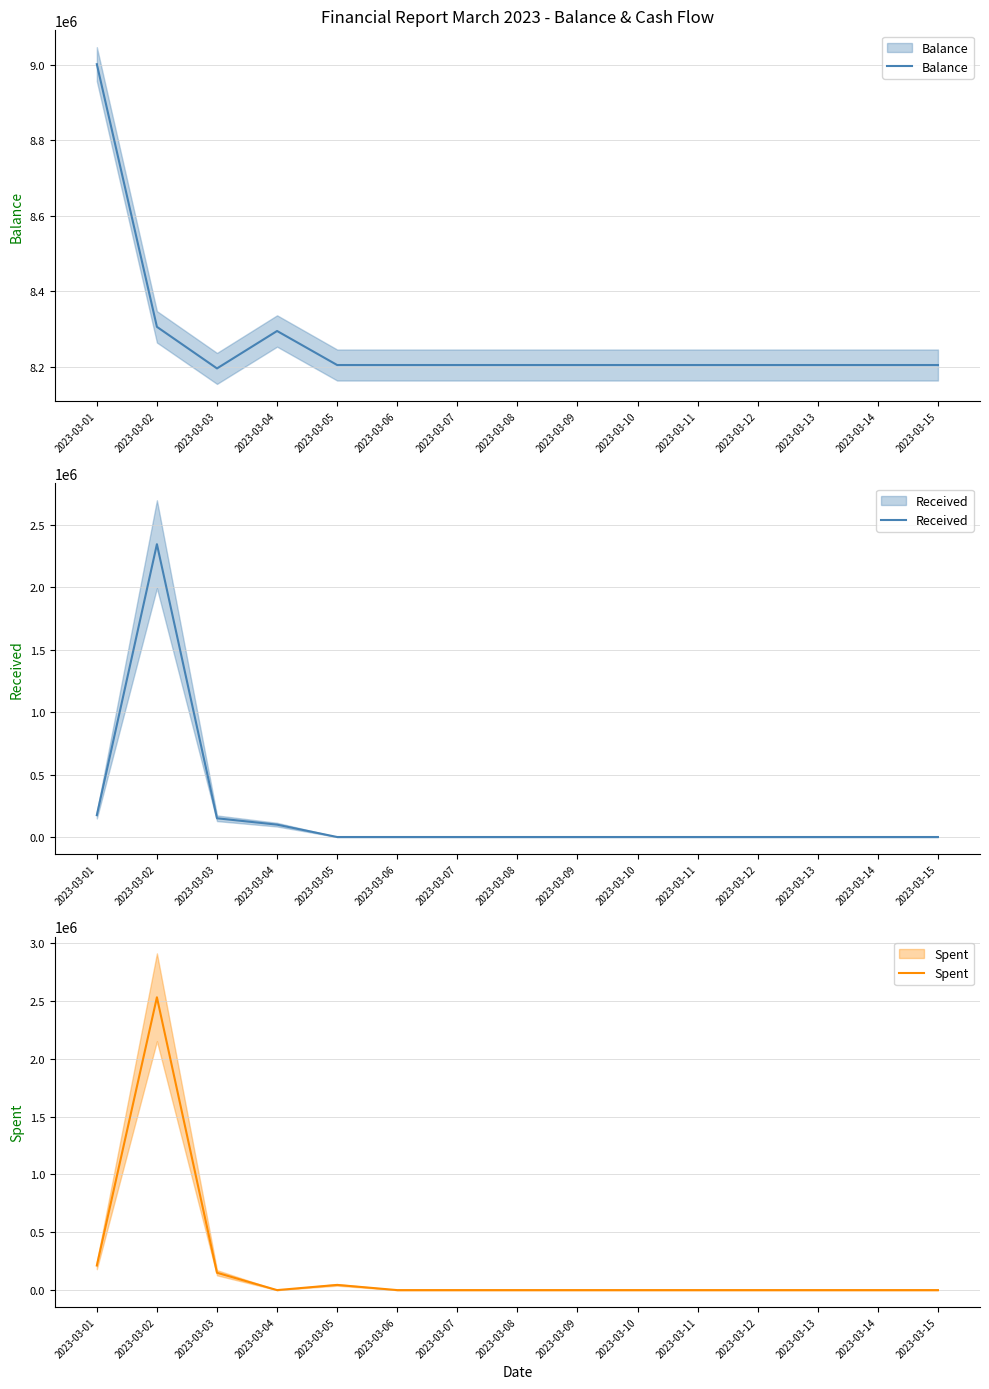

Reading right to left, extract all data points from this chart.

Balance: 8205449	8205449	8205449	8205449	8205449	8205449	8205449	8205449	8205449	8205449	8205449	8295449	8196449	8306449	9001120
Received: 0	0	0	0	0	0	0	0	0	0	0	99000	150000	2345000	175000
Spent: 0	0	0	0	0	0	0	0	0	0	45000	0	150000	2531970	212701